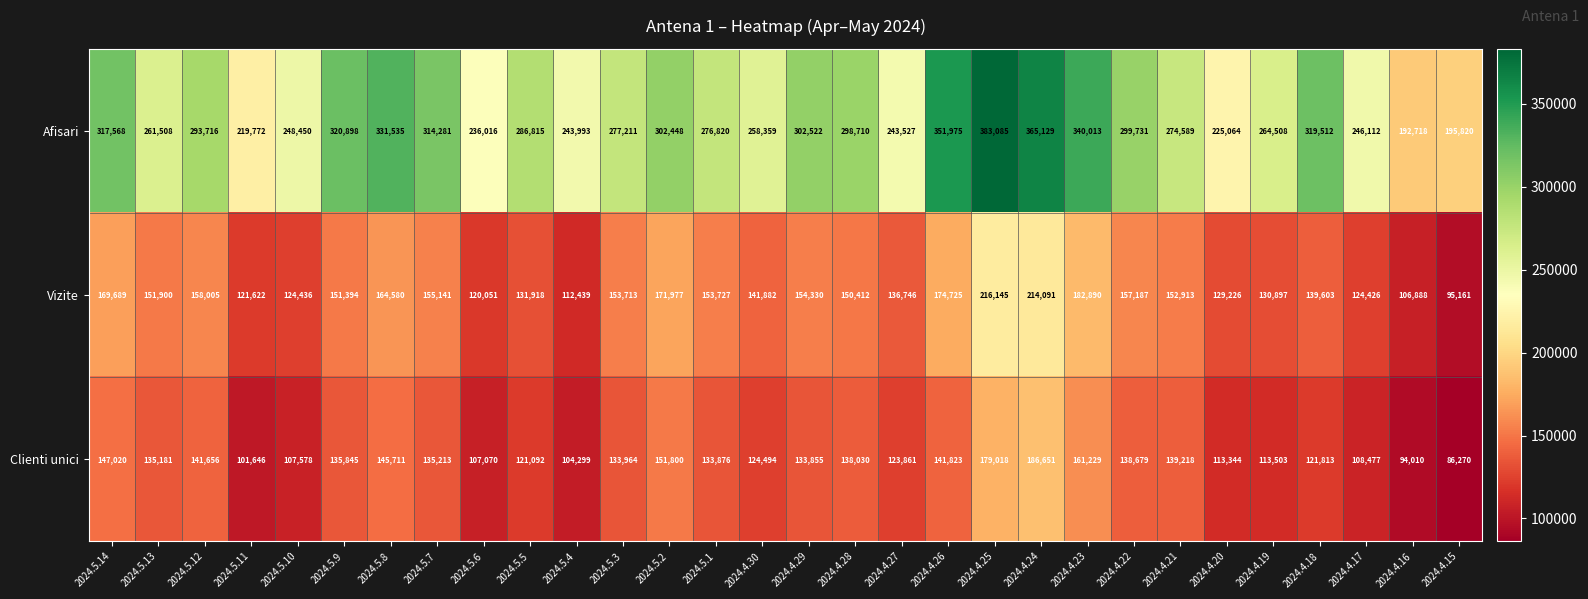

Count the number of data series in this chart.

3